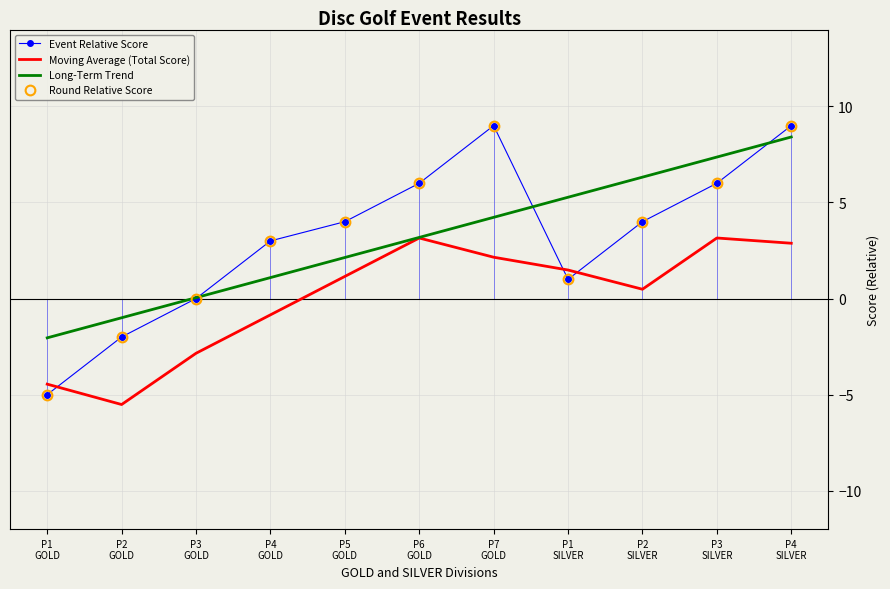

True or false: Moving Average (Total Score) has a value of 0.9 at P6
GOLD.

False